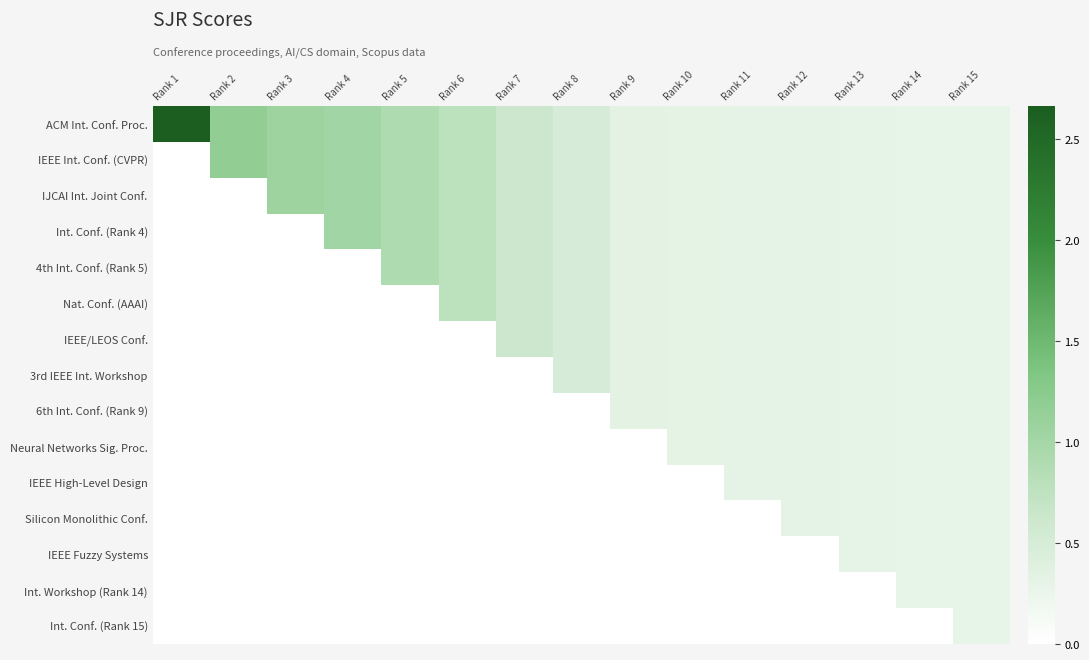

Rank the series by their maximum value, from lowest to highest.

Int. Conf. (Rank 15), Int. Workshop (Rank 14), IEEE Fuzzy Systems, Silicon Monolithic Conf., IEEE High-Level Design, Neural Networks Sig. Proc., 6th Int. Conf. (Rank 9), 3rd IEEE Int. Workshop, IEEE/LEOS Conf., Nat. Conf. (AAAI), 4th Int. Conf. (Rank 5), Int. Conf. (Rank 4), IJCAI Int. Joint Conf., IEEE Int. Conf. (CVPR), ACM Int. Conf. Proc.